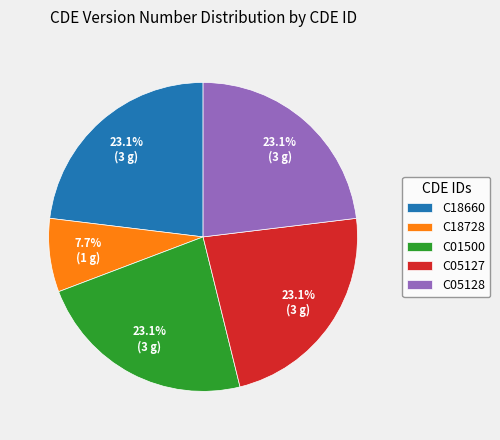

To the nearest percent, what portion does C18728 represent?

8%